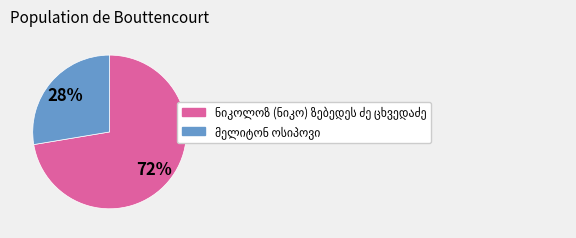

Is there a majority slice in this chart?

Yes